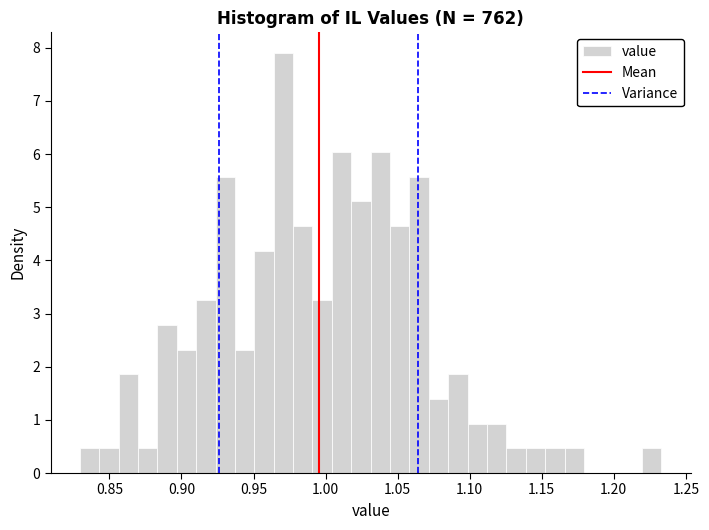

Read against the x-axis, roughly where is the centre of the tallest bar?

0.970